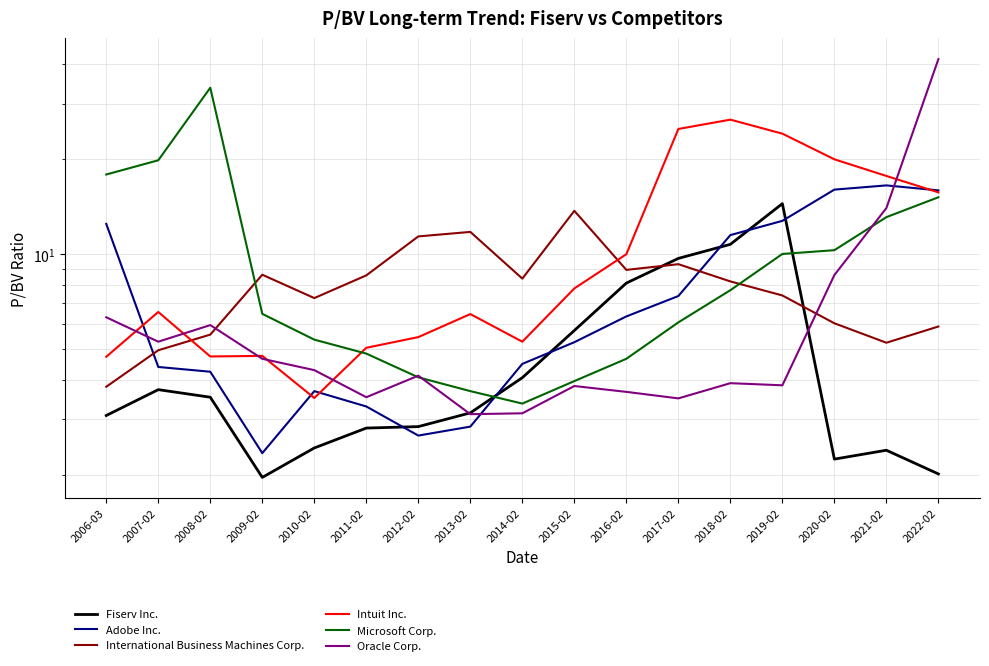

What is the label of the 16th point from the right?

2007-02